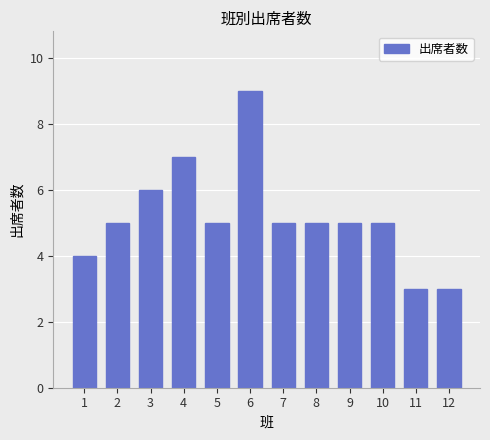

Reading left to right, what are all the values shown in this chart?

4	5	6	7	5	9	5	5	5	5	3	3